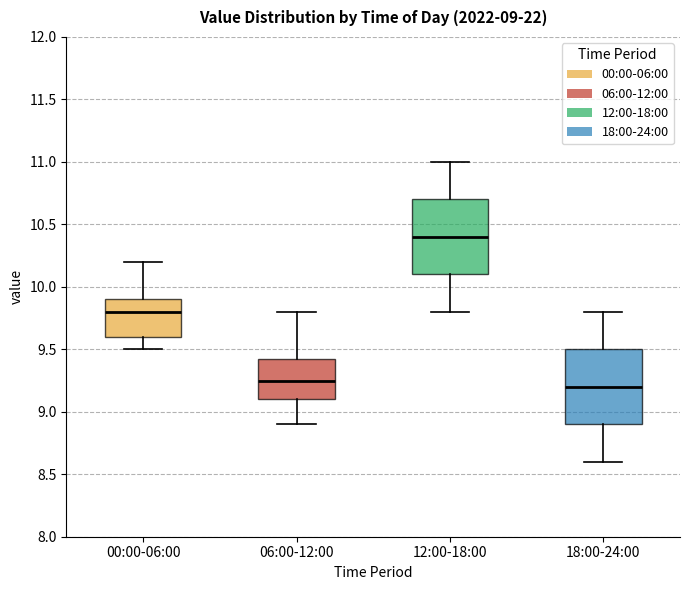

Which box's median line is the lowest?

18:00-24:00